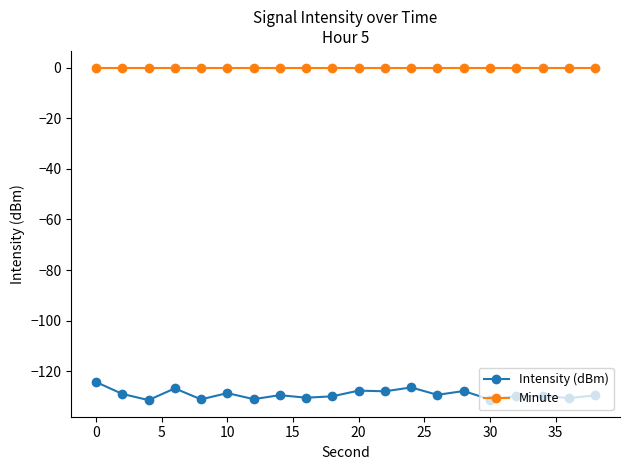

Rank the series by their average value, from highest to lowest.

Minute, Intensity (dBm)